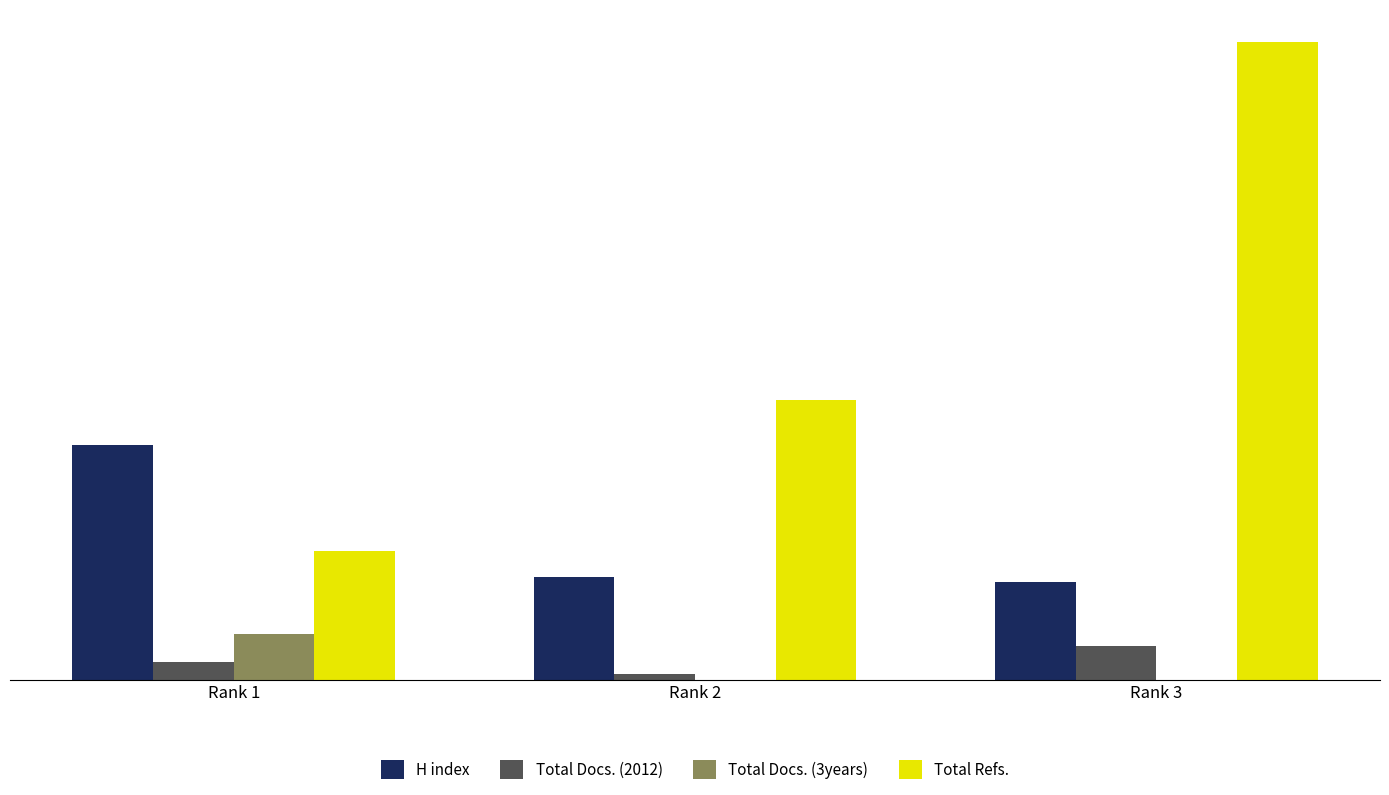

What is the total value across all series at Rank 2?

379